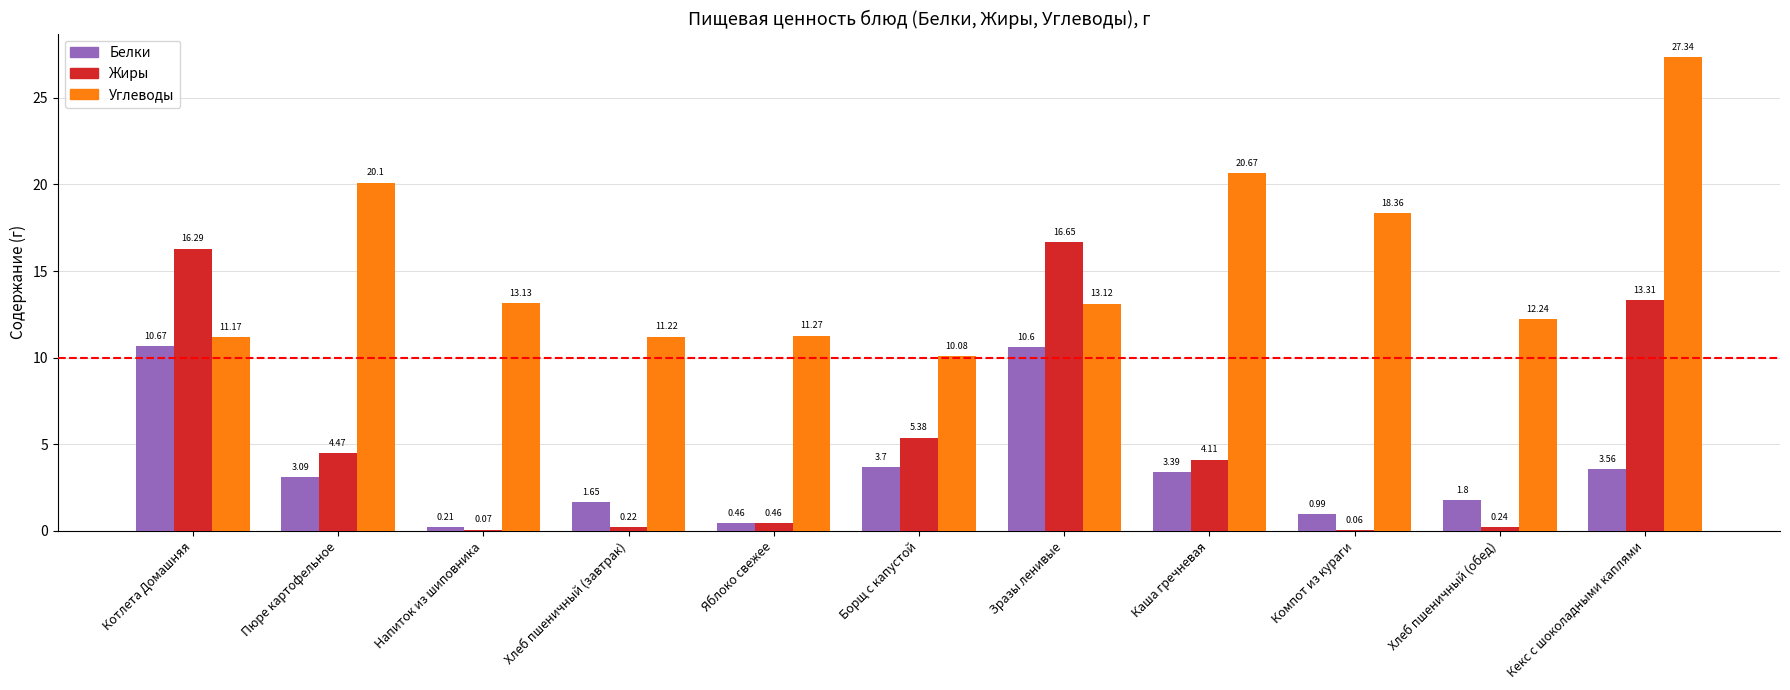

What is the sum of the Углеводы values at Каша гречневая and Пюре картофельное?

40.8